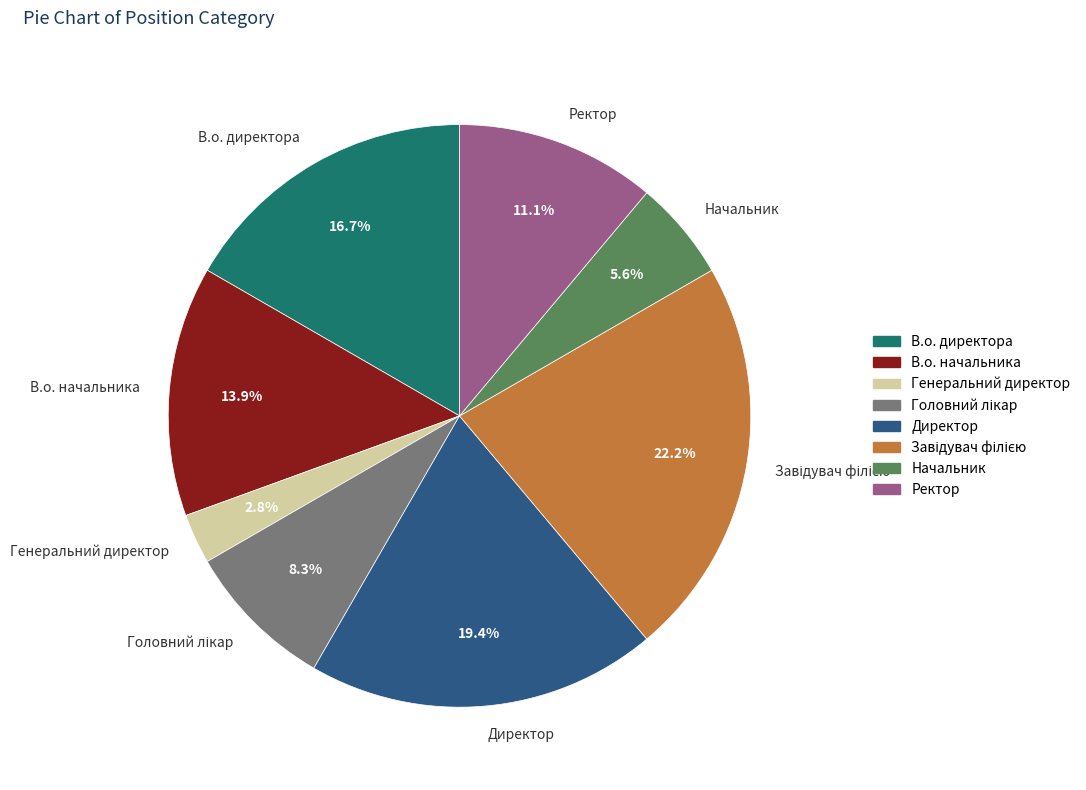

What percentage is NOT represented by В.о. директора?

83.3%